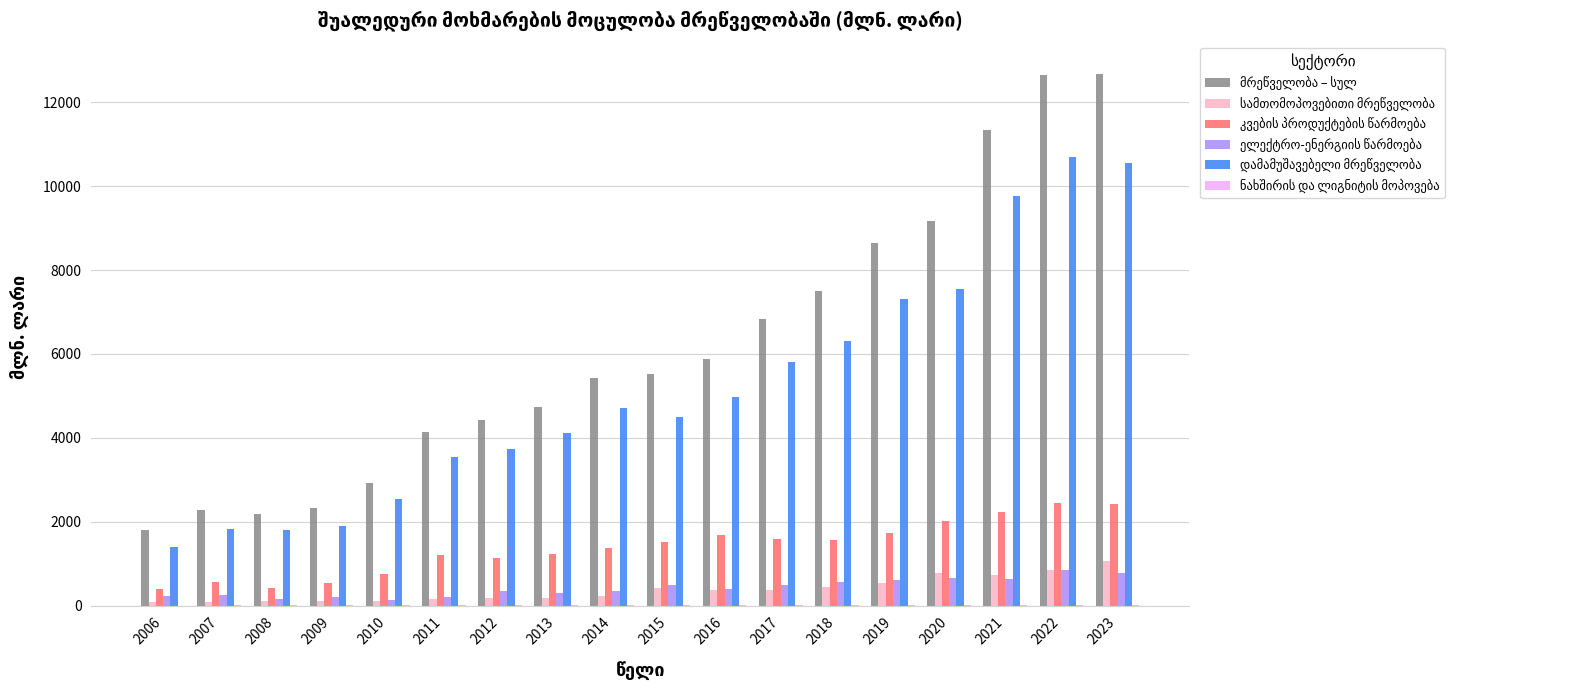

What is the greatest value displayed?

12666.8